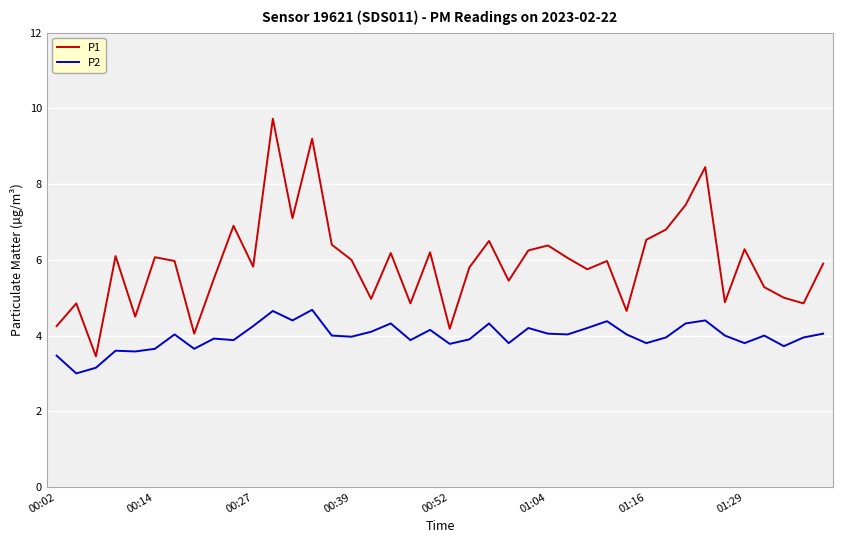

Which series has the largest range (max minus min)?

P1